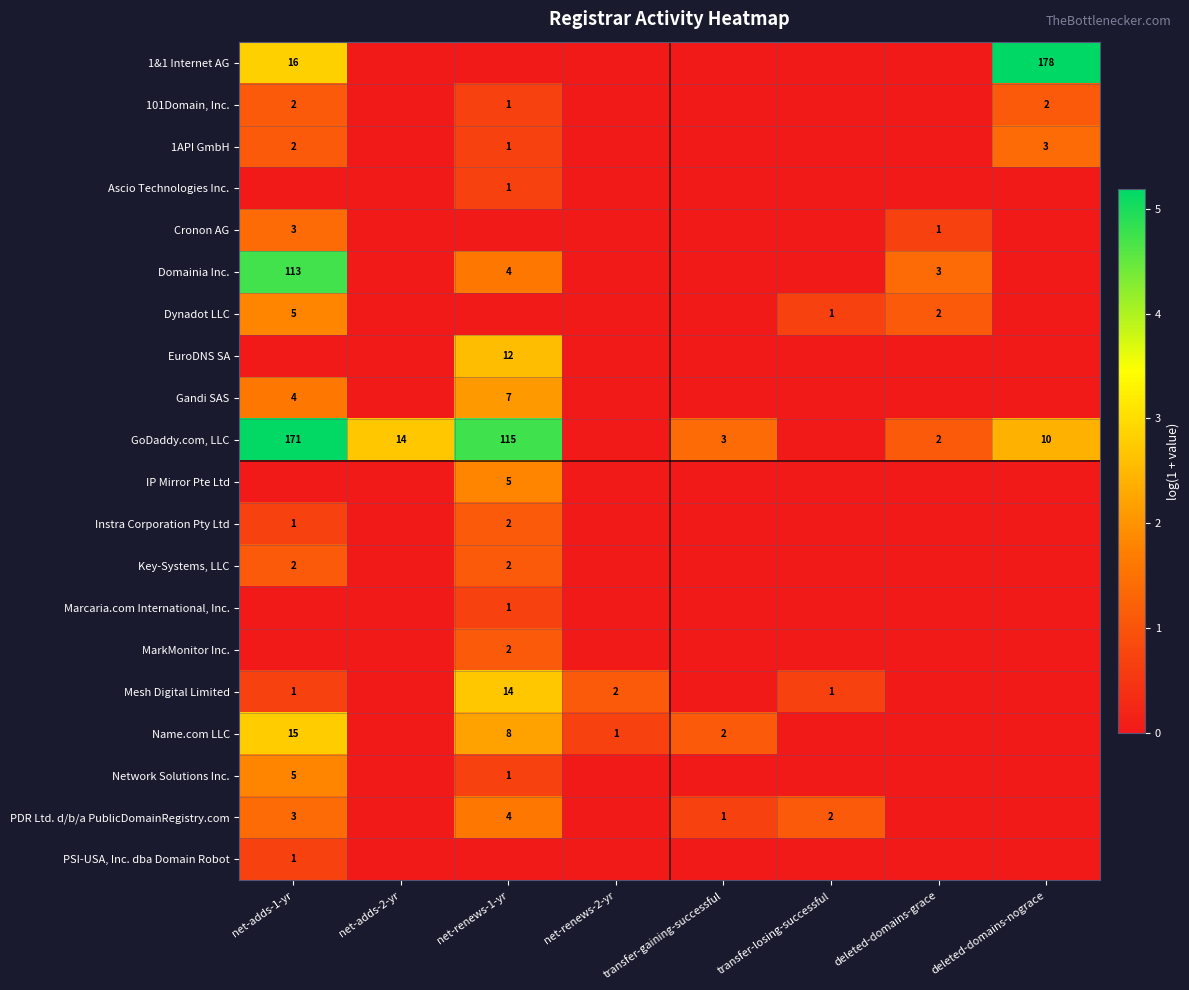

The Cronon AG series shows 1 at deleted-domains-grace. True or false?

True